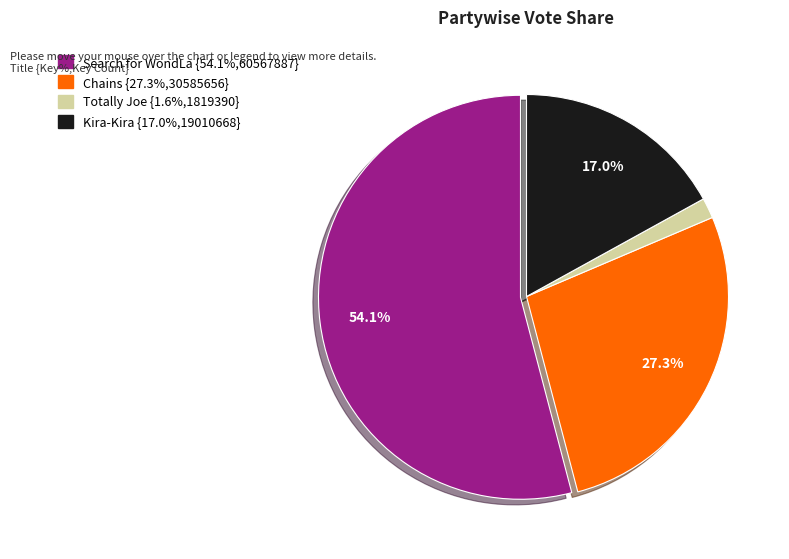

Which category accounts for the majority?

Search for WondLa